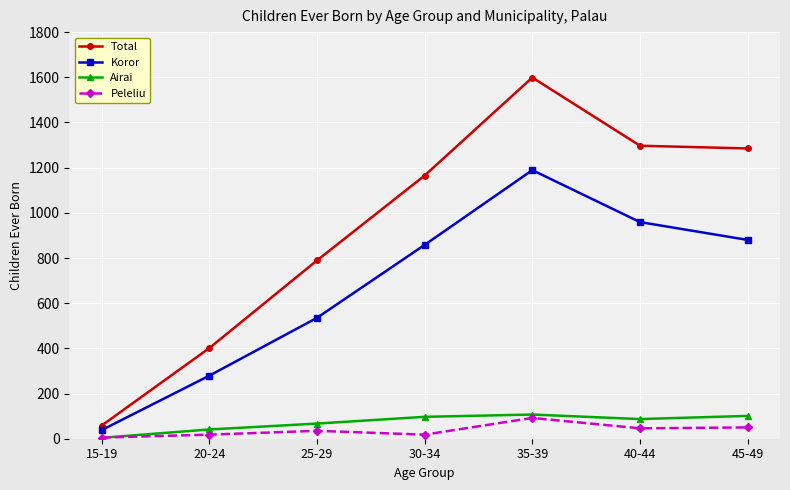

In Total, how many points are higher than both neighbors (excluding endpoints)?

1